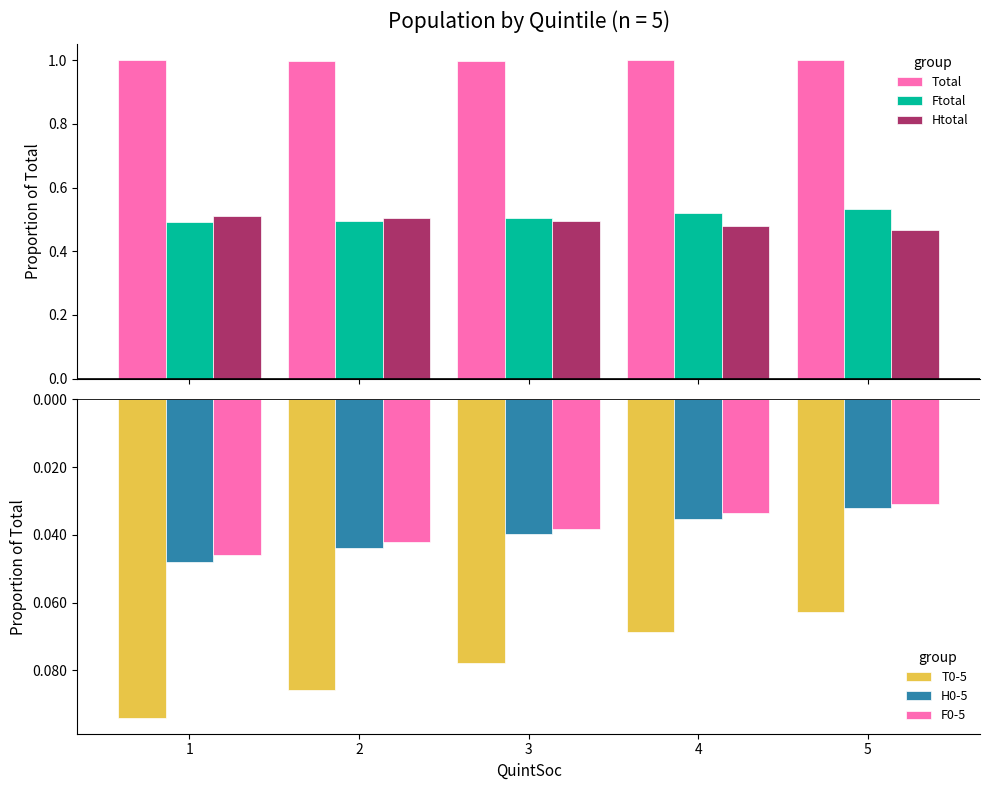

Where is H0-5 nearest to the value 0?

5